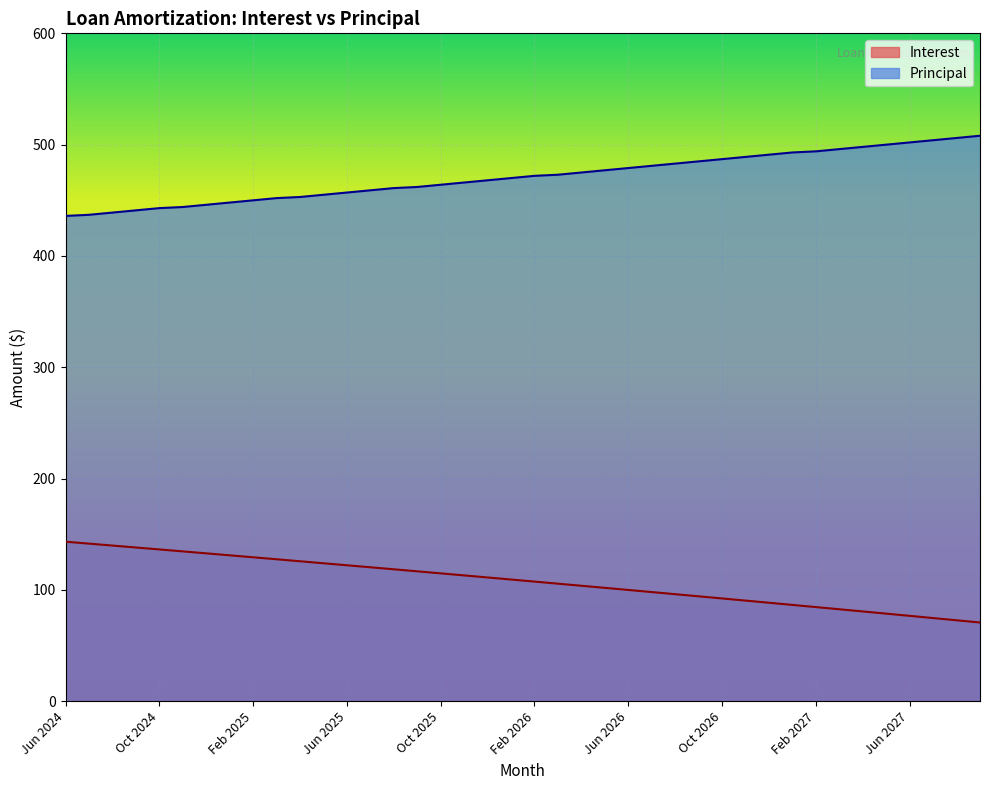

At which label does Interest reach its peak?

Jun 2024